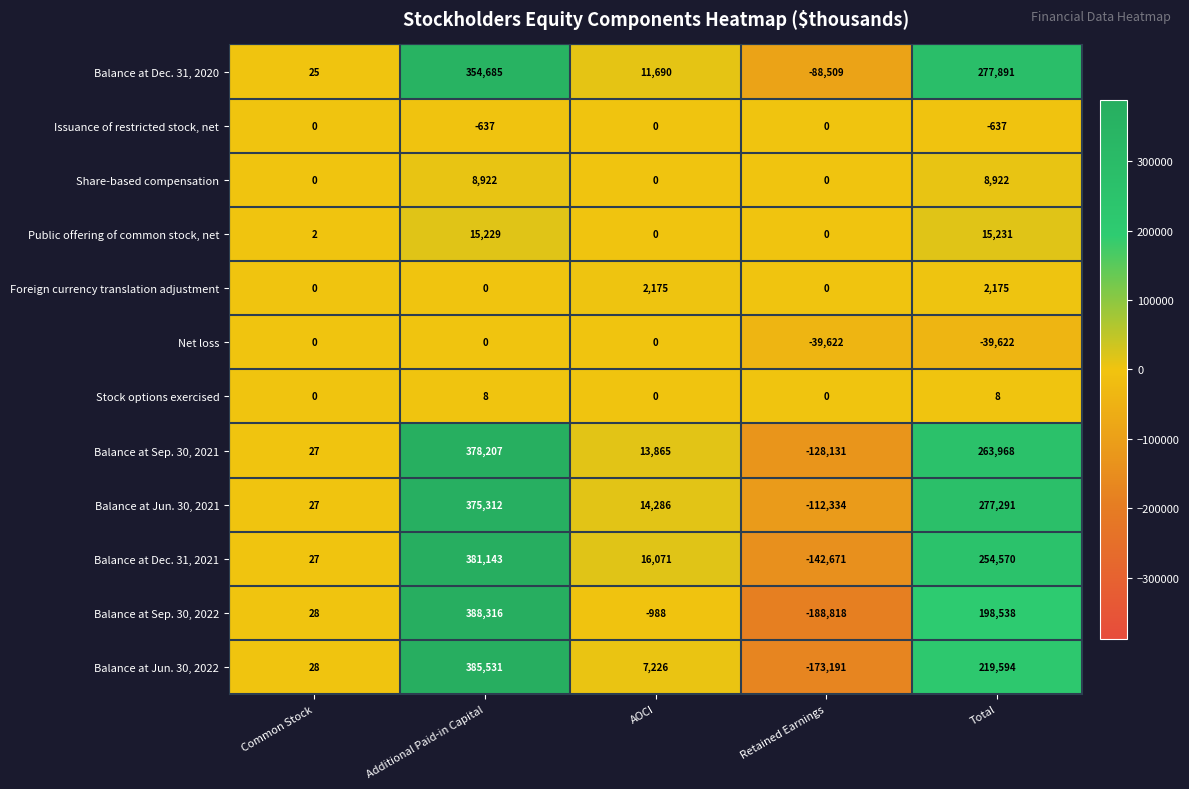

Is the value of Balance at Jun. 30, 2021 at AOCI greater than the value of Balance at Sep. 30, 2021 at Additional Paid-in Capital?

No